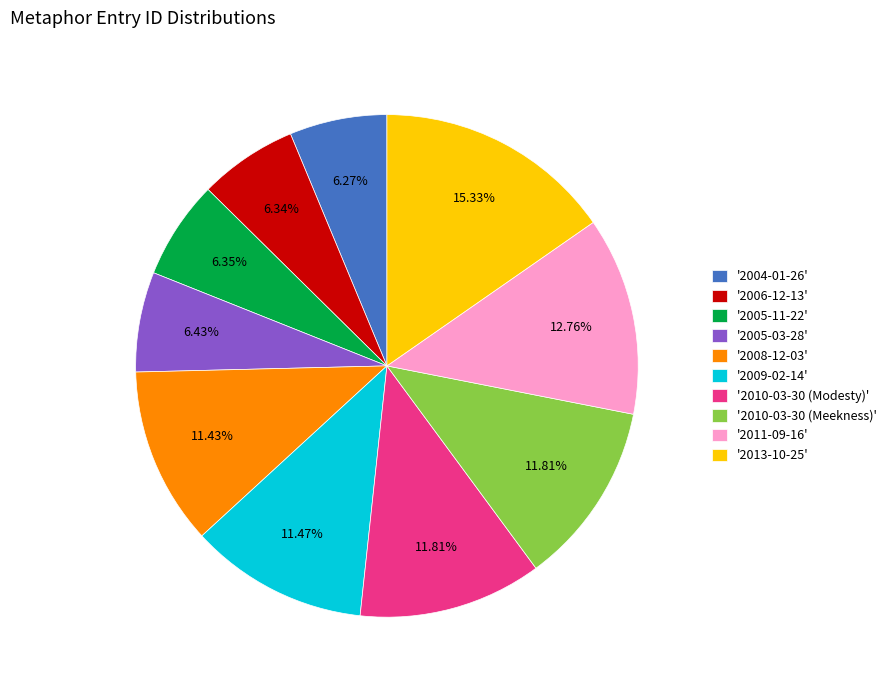

Is there a majority slice in this chart?

No